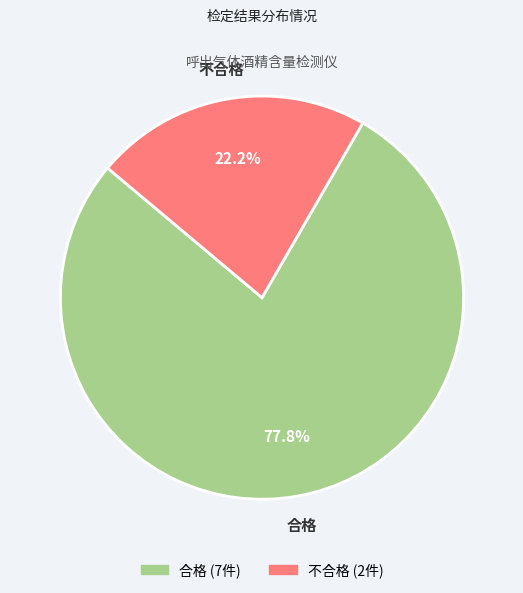

What is the majority slice?

合格